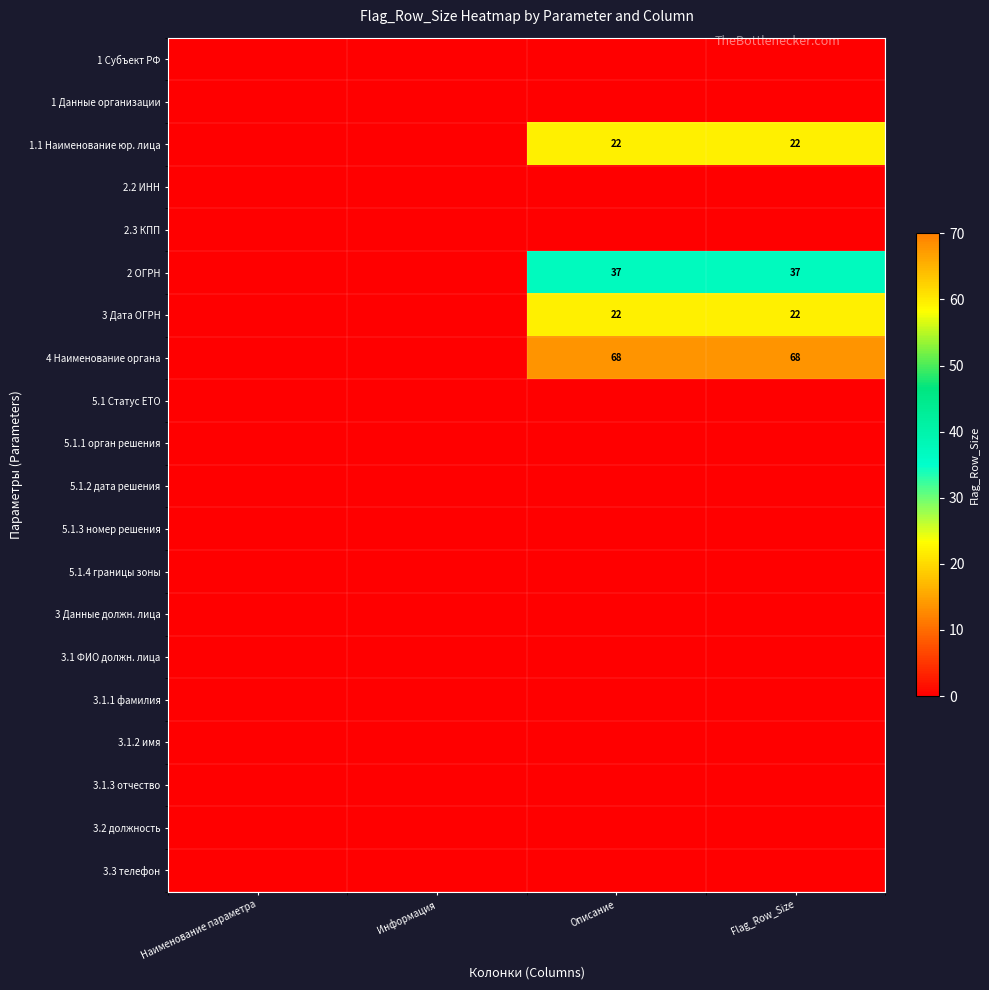

True or false: 1.1 Наименование юр. лица has a value of 22 at Flag_Row_Size.

True